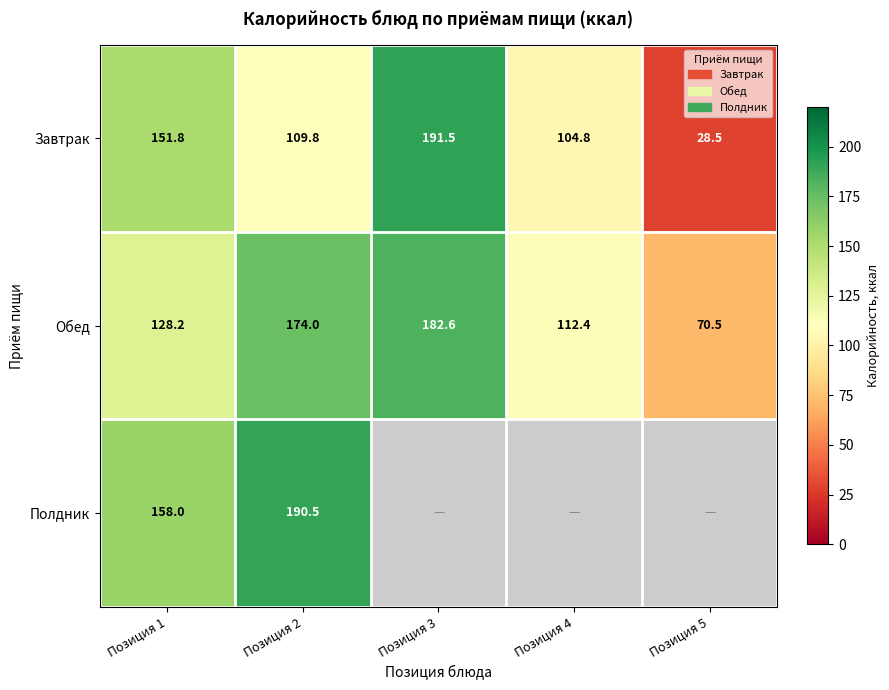

What is the difference between the Обед values at Позиция 2 and Позиция 1?

45.8